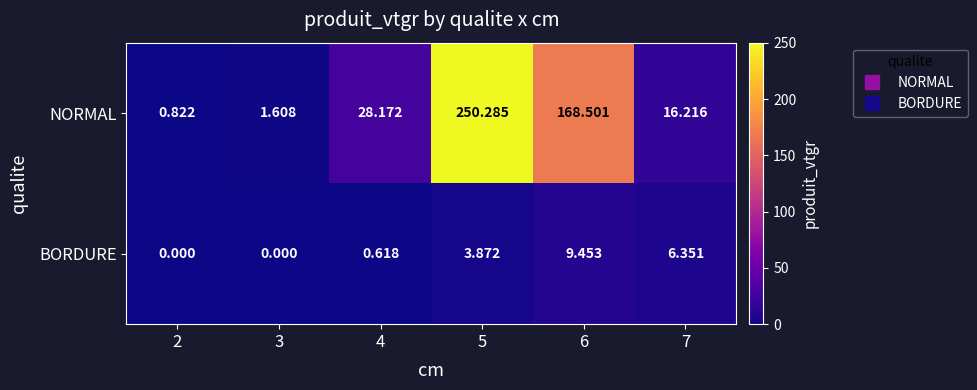

Rank the series at 2 from lowest to highest value.

BORDURE, NORMAL